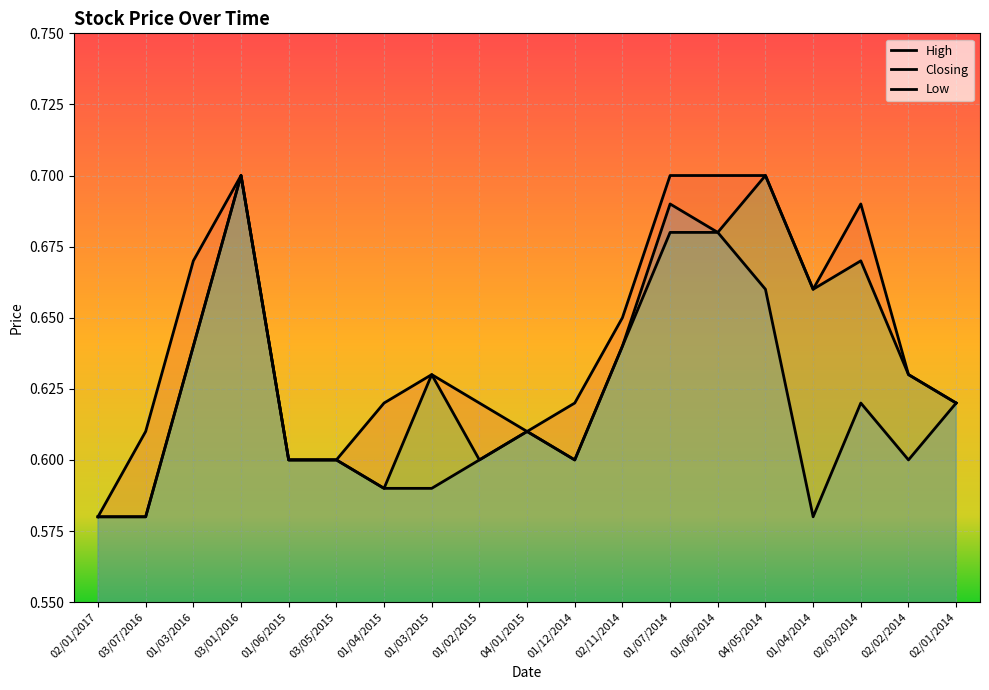

True or false: Low and High cross at least once.

False